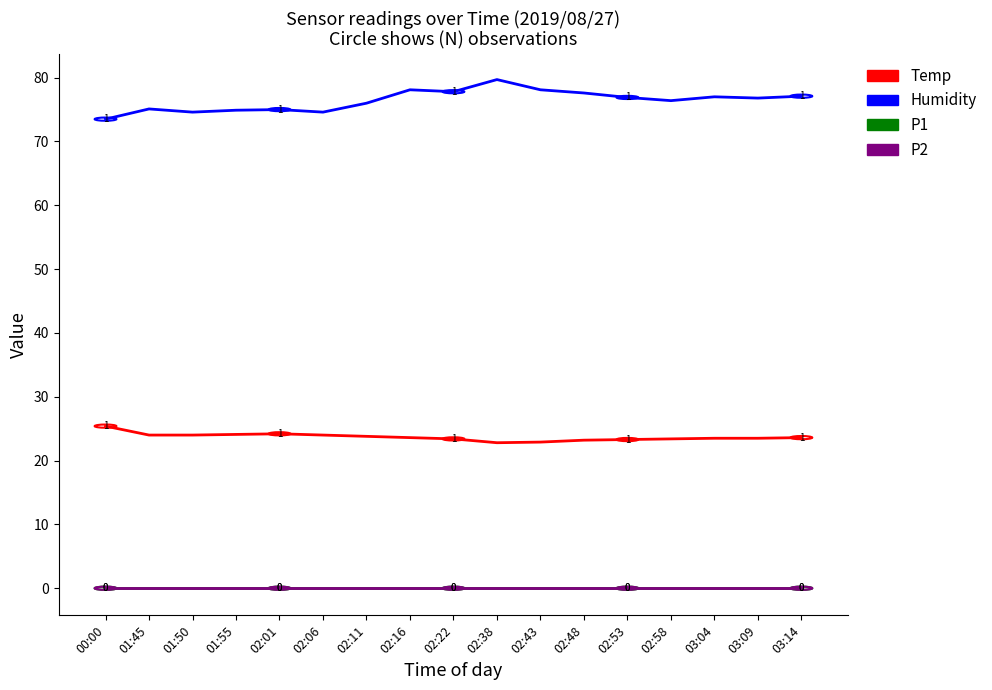

Which series has the widest spread of values?

Humidity